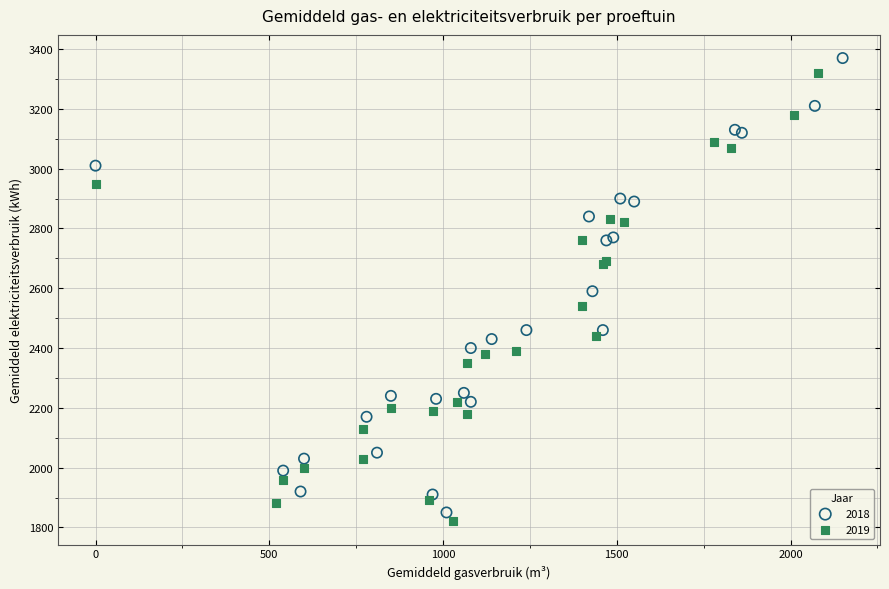

Which series has the largest Y range (max minus min)?

2018